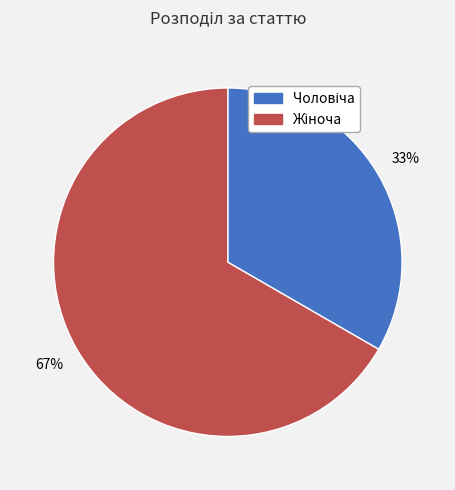

Is there any slice that represents more than half of the pie?

Yes